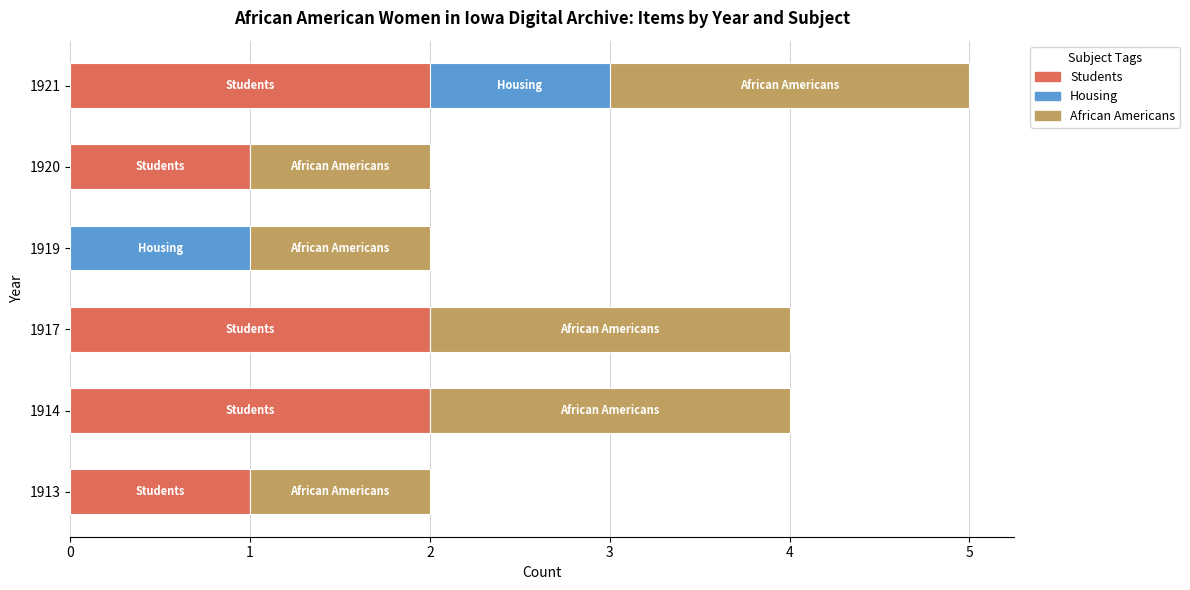

What is the total value across all series at 1917?

4